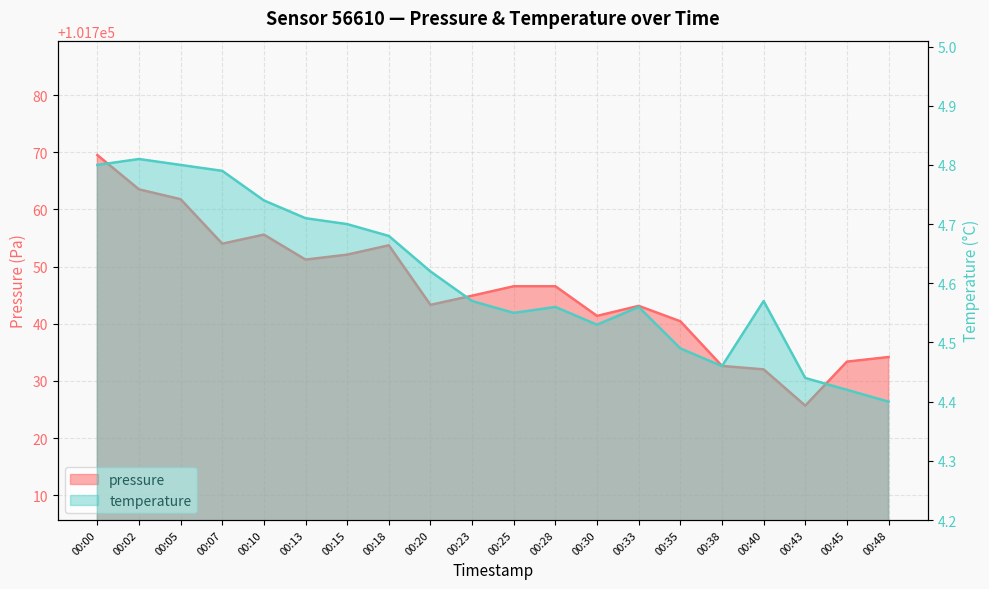

Which series changed the most between 00:25 and 00:43?

pressure